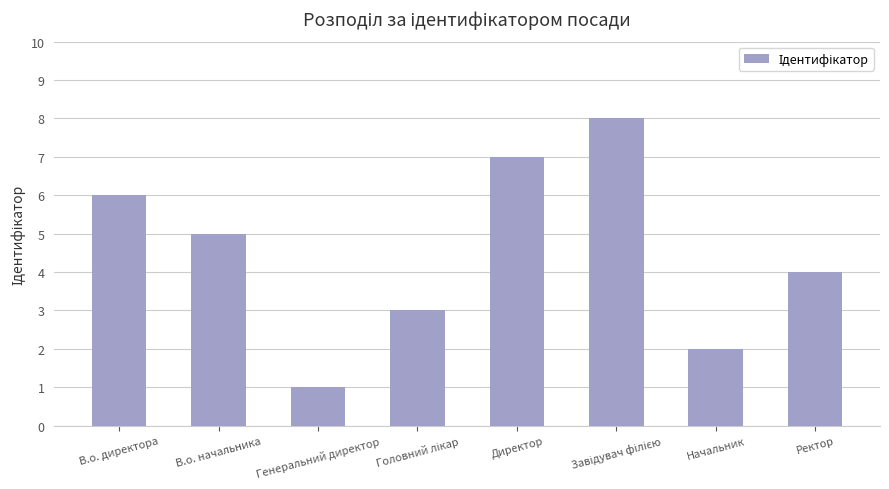

True or false: the data shows 2 at В.о. начальника.

False